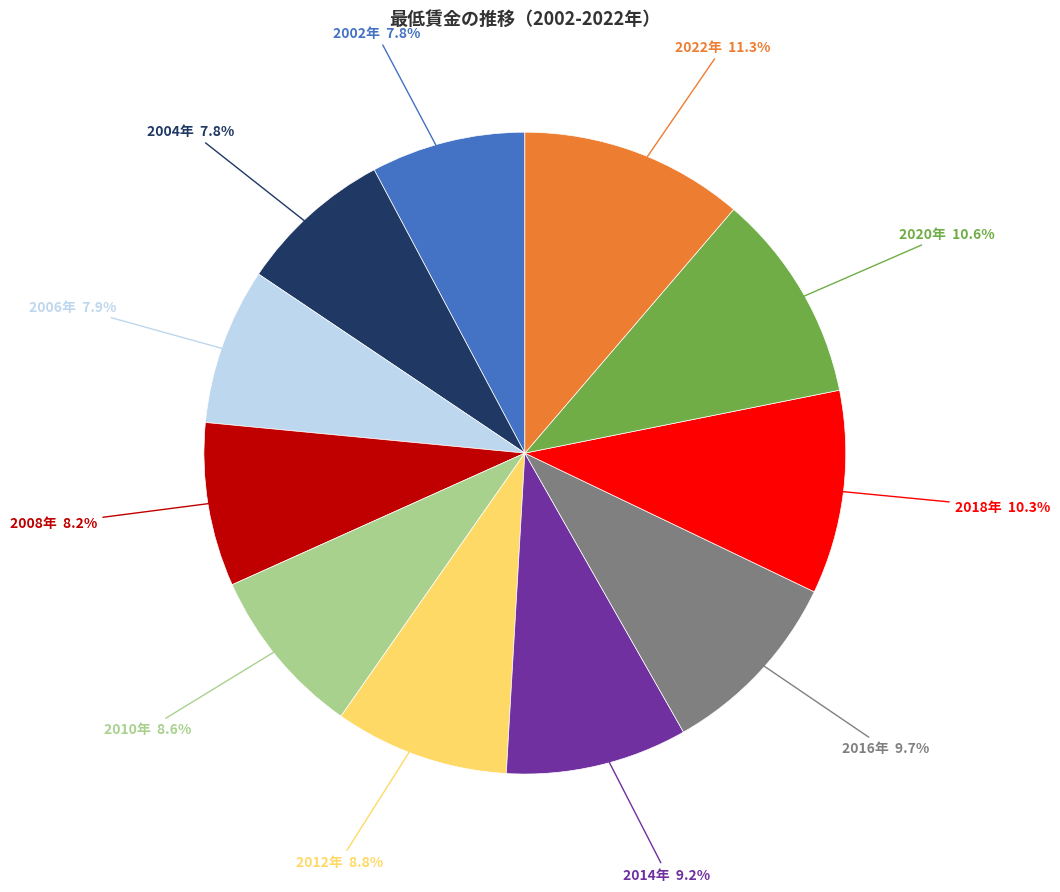

Is there a majority slice in this chart?

No